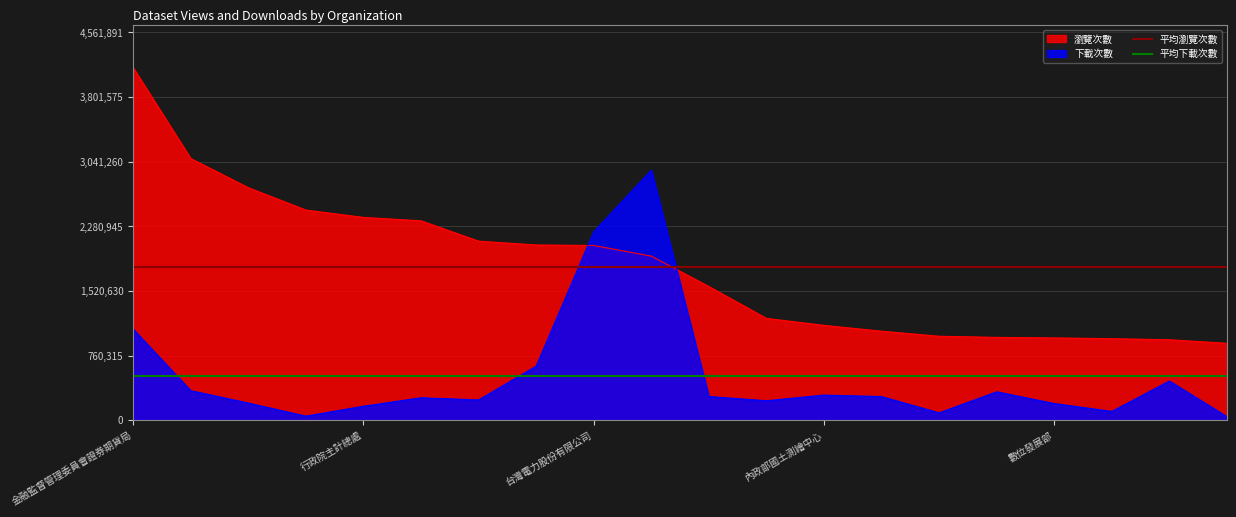

What is the minimum value for 瀏覽次數?

906242